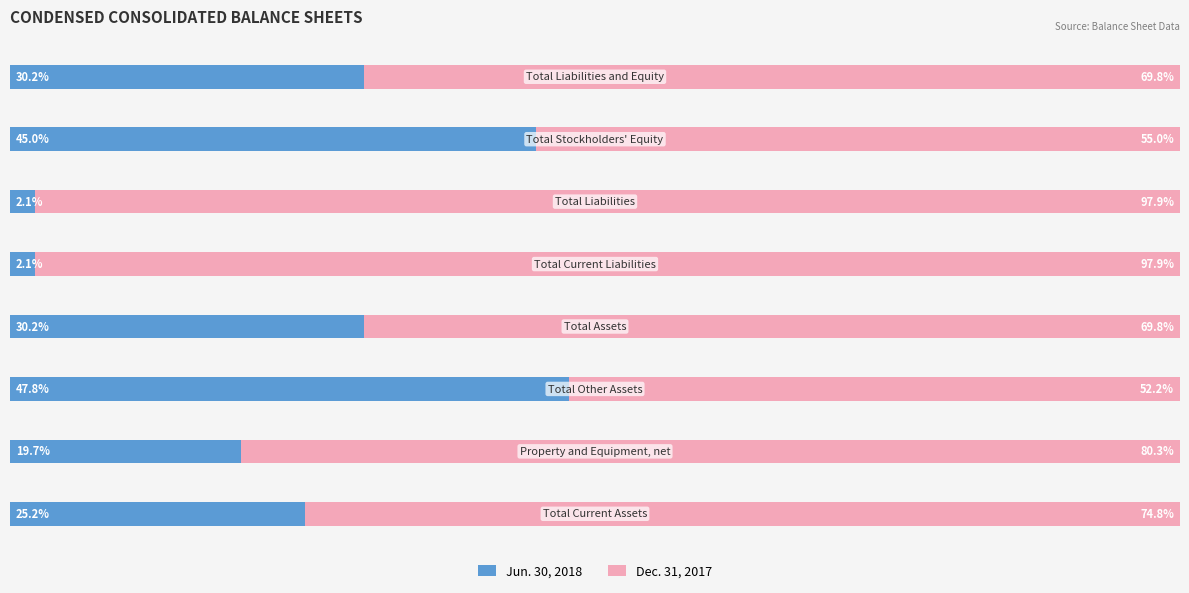

What are all the series names shown in the legend?

Jun. 30, 2018, Dec. 31, 2017